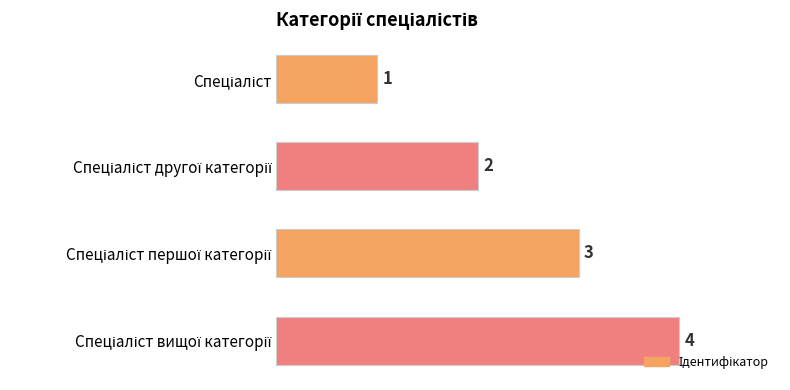

Are the bars grouped side by side (vs. stacked)?

No